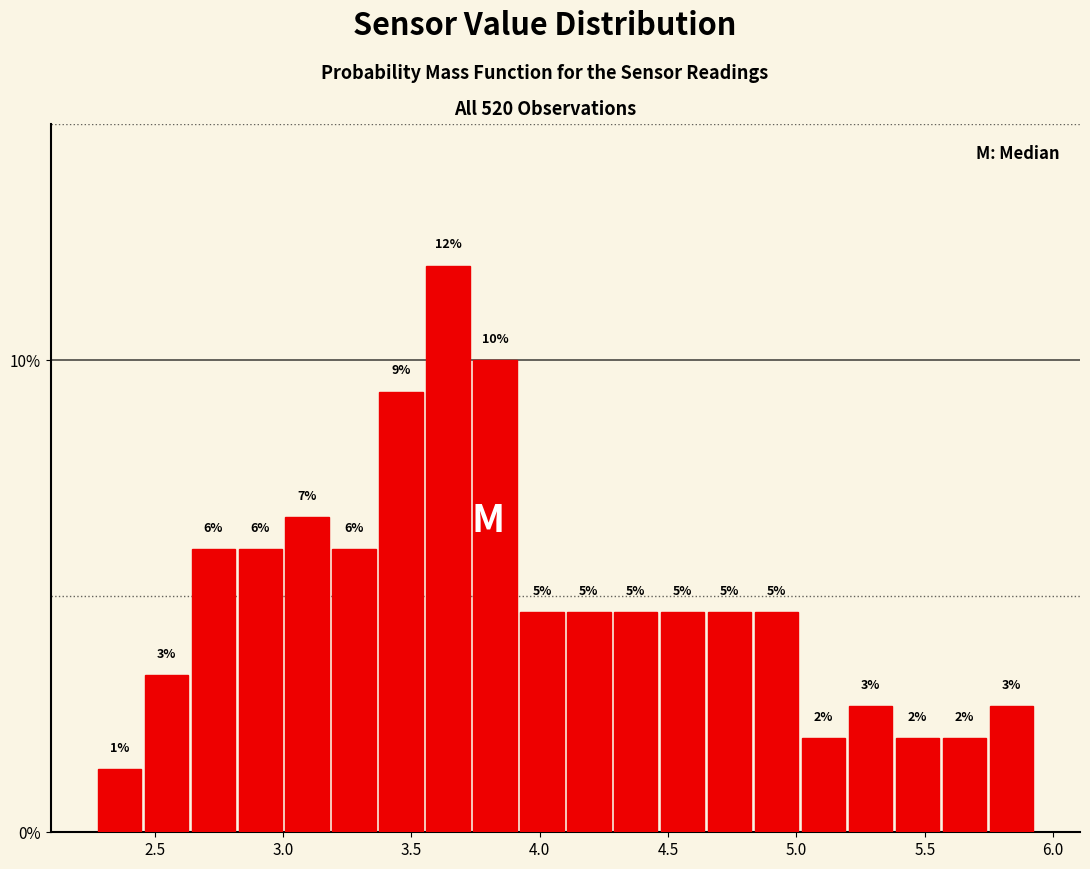

Read against the x-axis, roughly where is the centre of the tallest bar?

3.65